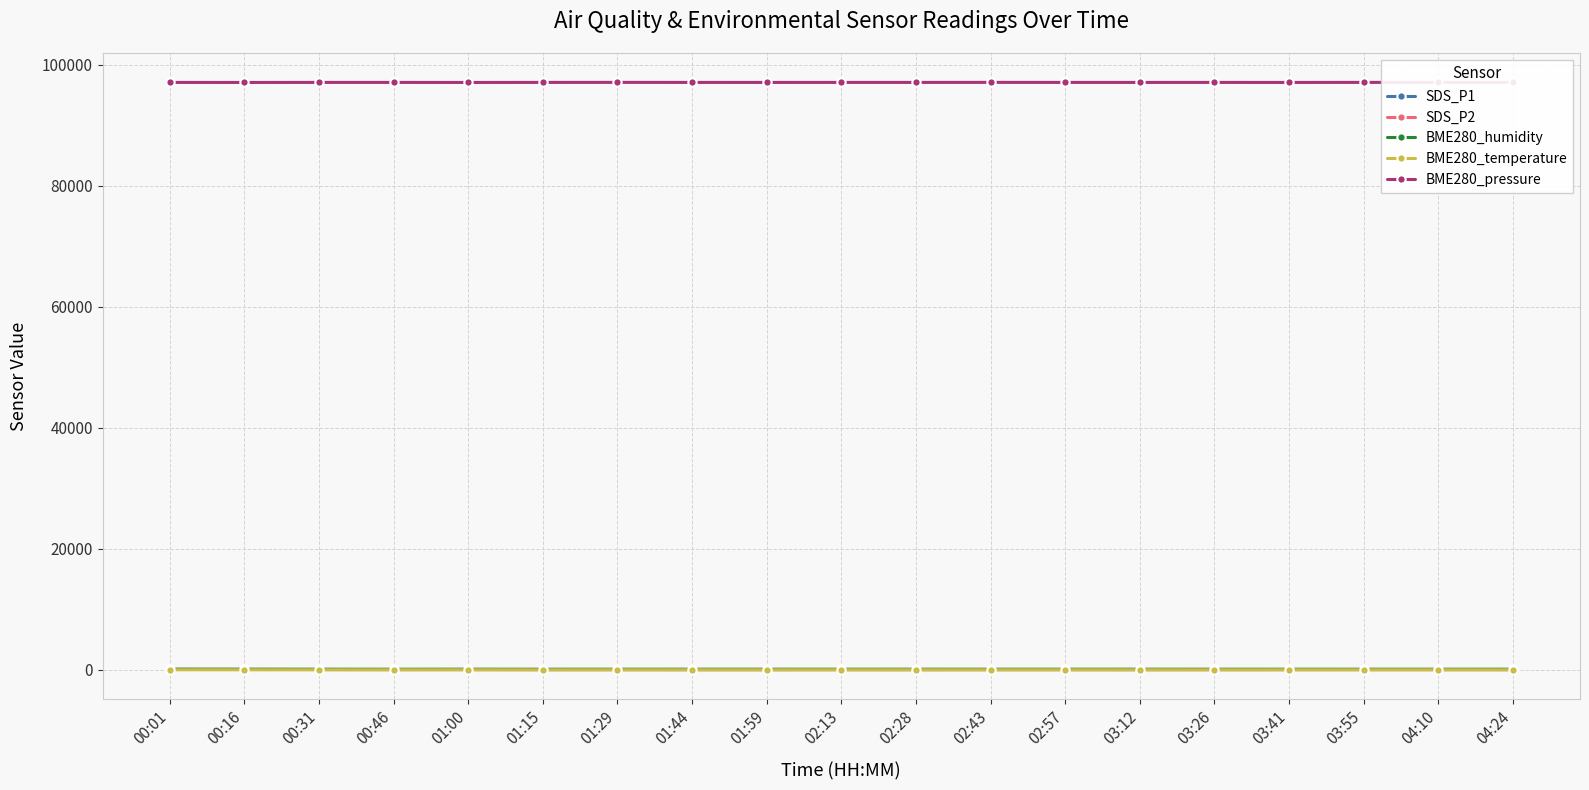

True or false: SDS_P2 has more than 2 points higher than both neighbors.

True